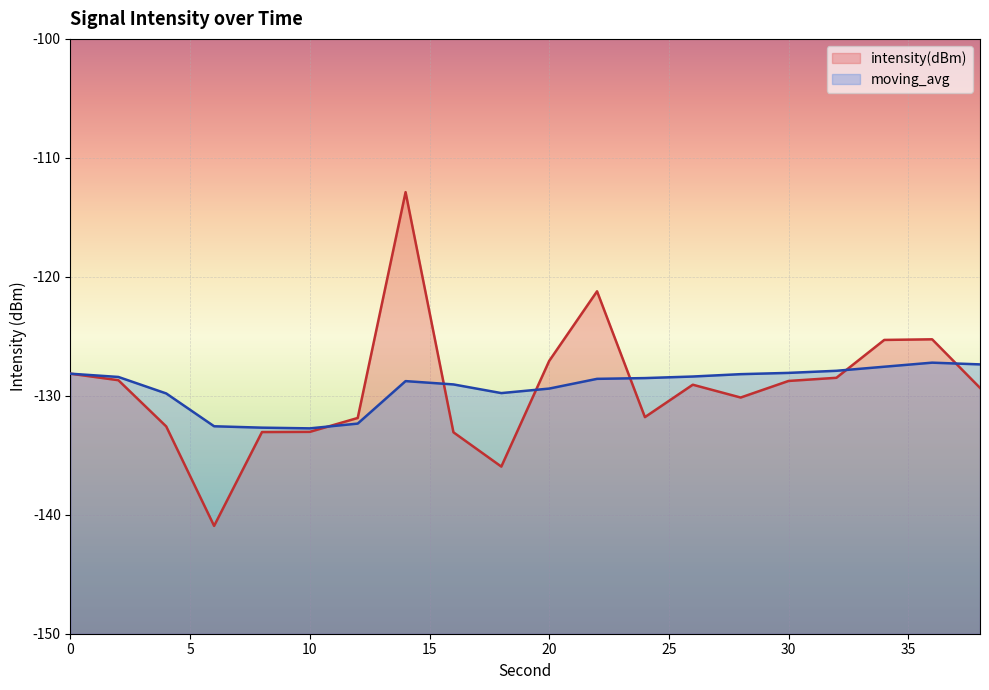

What is the total value across all series at 10?

-265.8